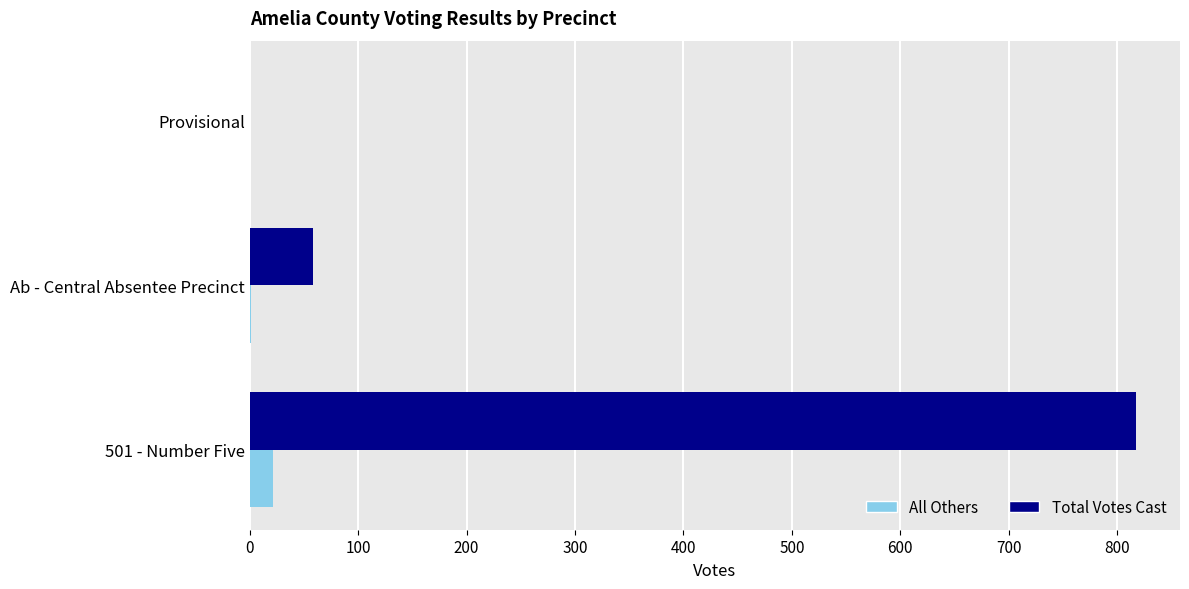

The value of Total Votes Cast at 501 - Number Five is 323. True or false?

False